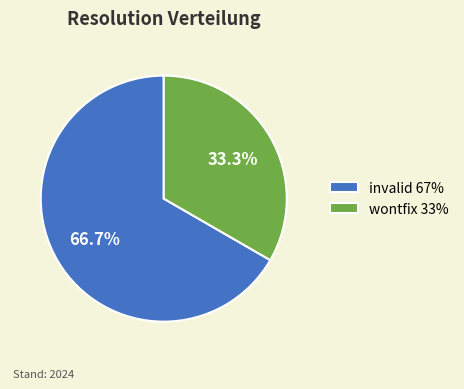

To the nearest percent, what is the average slice percentage?

50%